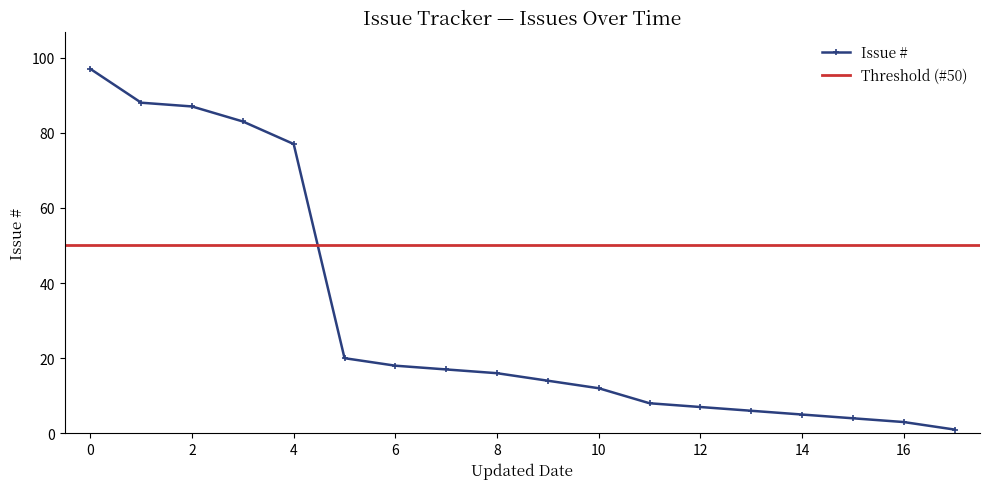

What is the sum of all values?

563